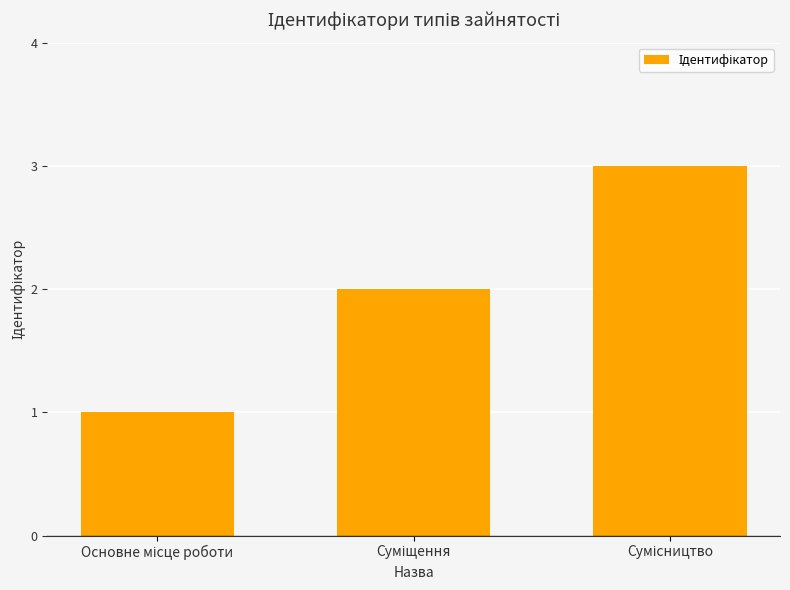

What is the sum of all values?

6